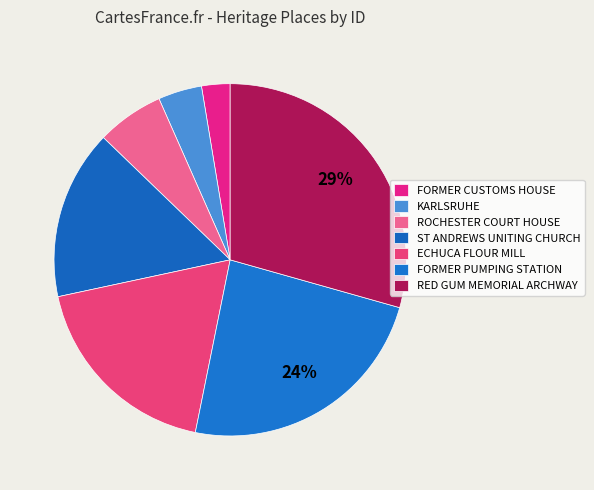

Which has a higher value, RED GUM MEMORIAL ARCHWAY or FORMER PUMPING STATION?

RED GUM MEMORIAL ARCHWAY